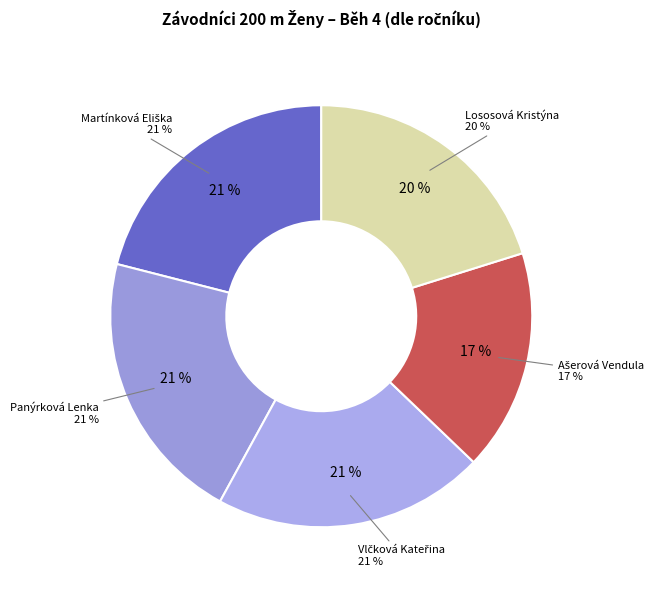

Is there any slice that represents more than half of the pie?

No